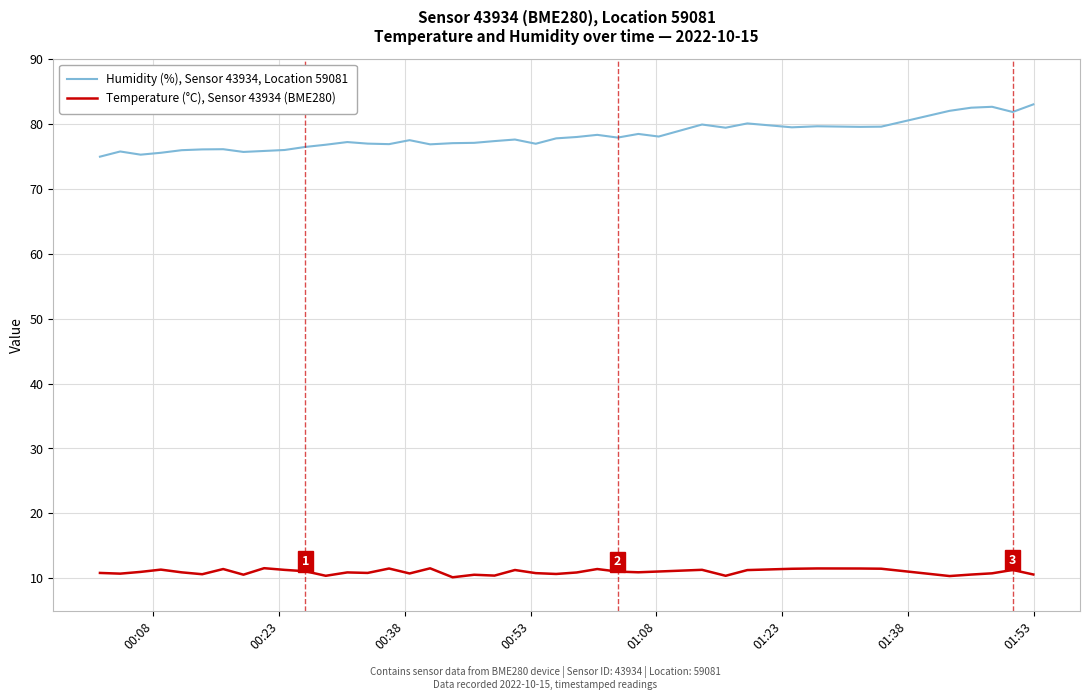

List the series in order of their overall mean, lowest first.

Temperature (°C), Sensor 43934 (BME280), Humidity (%), Sensor 43934, Location 59081